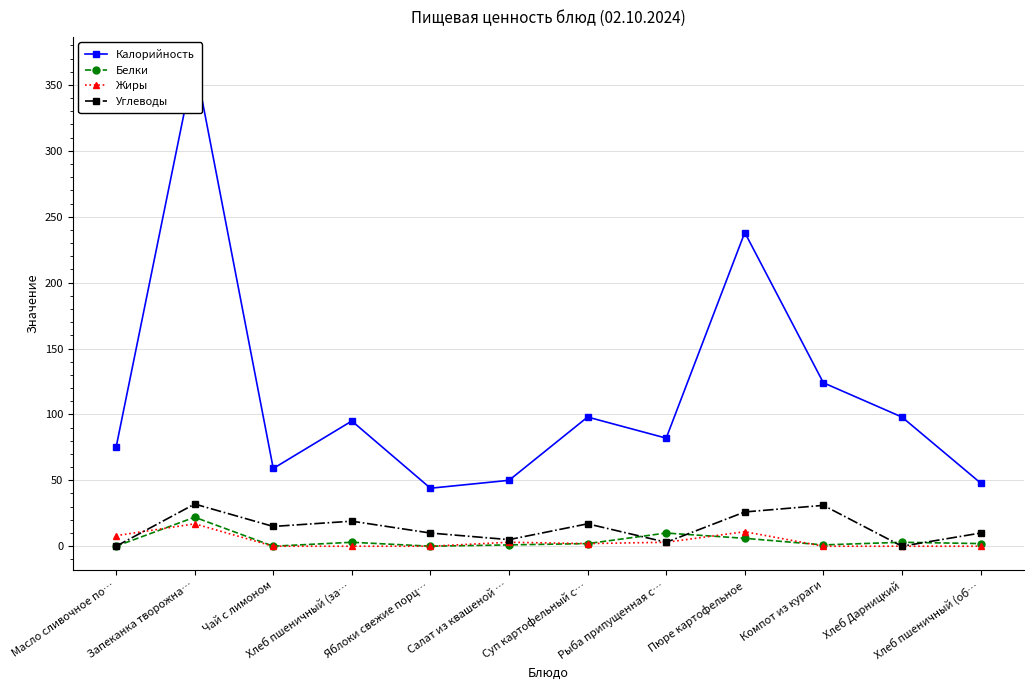

Which category has the lowest value across all series?

Масло сливочное по…